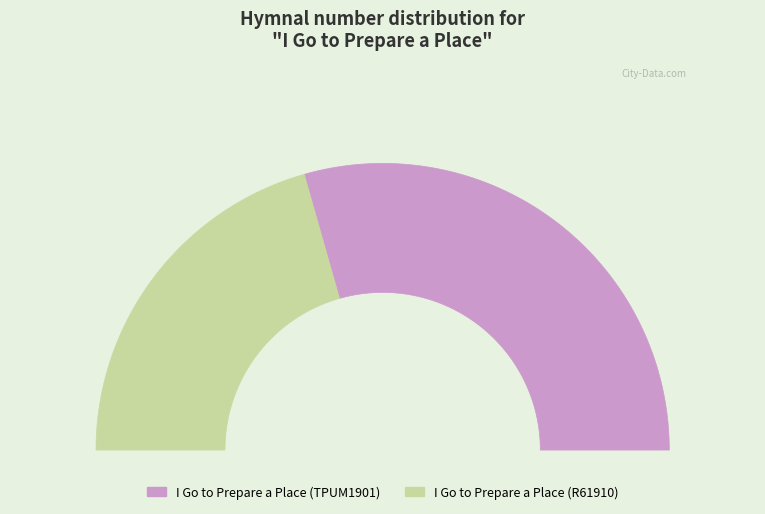

Which slice represents more than half of the pie?

I Go to Prepare a Place (TPUM1901)